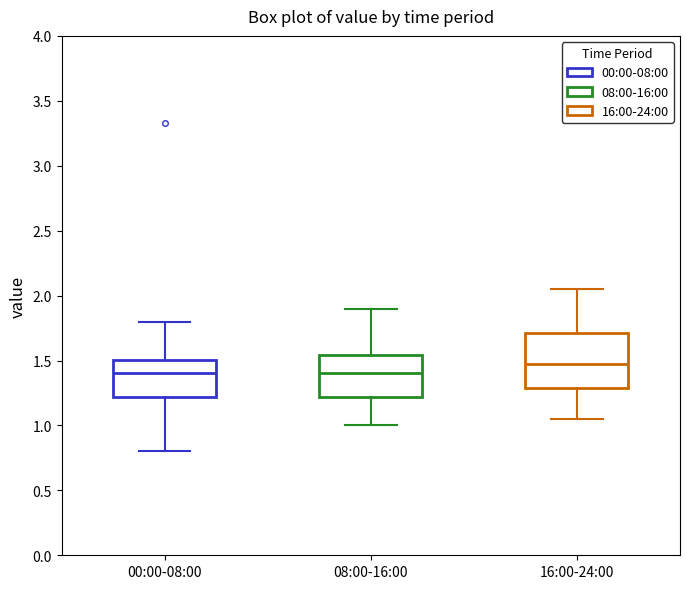

Reading left to right, transcribe this box plot: for each box, give where its median line is, the range the box spans, and where its two whiskers end, as read against the y-axis. The values are not printed on the chart, so give them approximately, as read against the axis.

00:00-08:00: median 1.40, box 1.20 to 1.50, whiskers 0.80 to 1.80
08:00-16:00: median 1.40, box 1.20 to 1.55, whiskers 1.00 to 1.90
16:00-24:00: median 1.50, box 1.30 to 1.70, whiskers 1.05 to 2.05